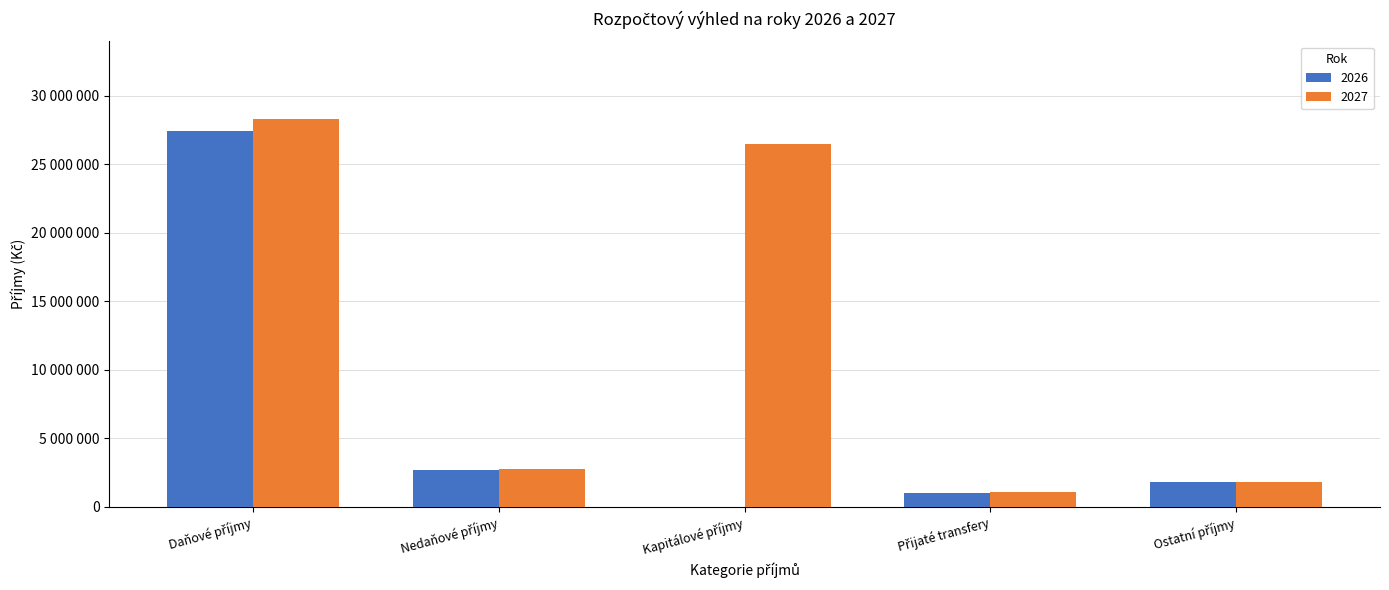

What are all the series names shown in the legend?

2026, 2027